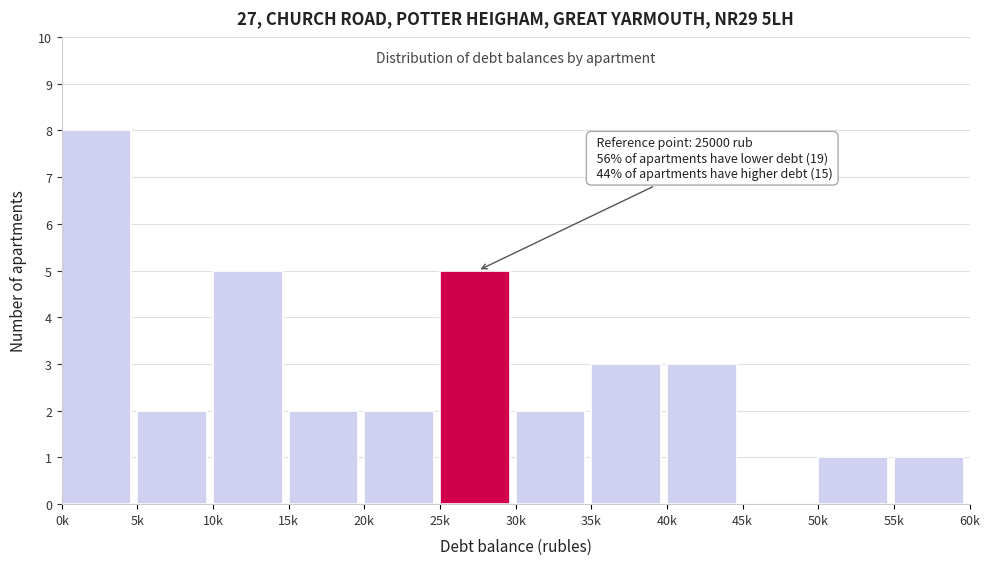

Reading left to right, extract all data points from this chart.

0k=8	5k=2	10k=5	15k=2	20k=2	25k=5	30k=2	35k=3	40k=3	45k=0	50k=1	55k=1